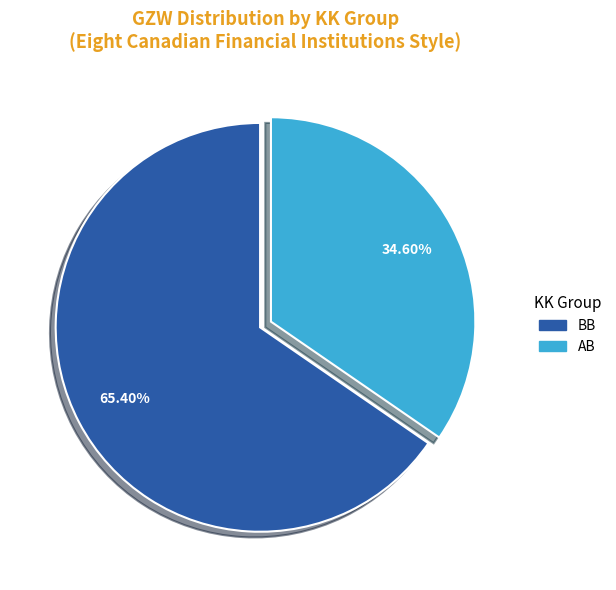

Is there any slice that represents more than half of the pie?

Yes